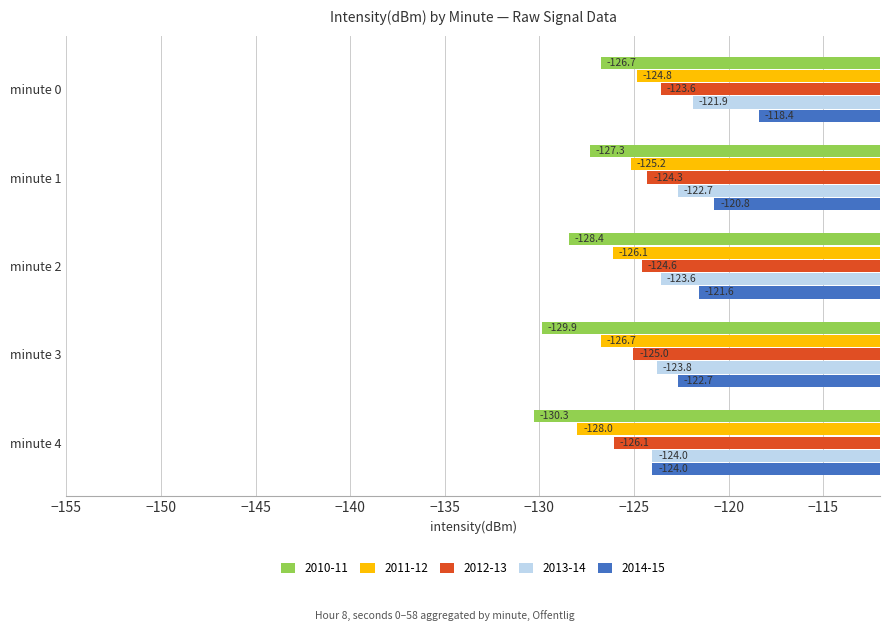

What is the sum of the 2010-11 values at minute 2 and minute 0?

-255.2